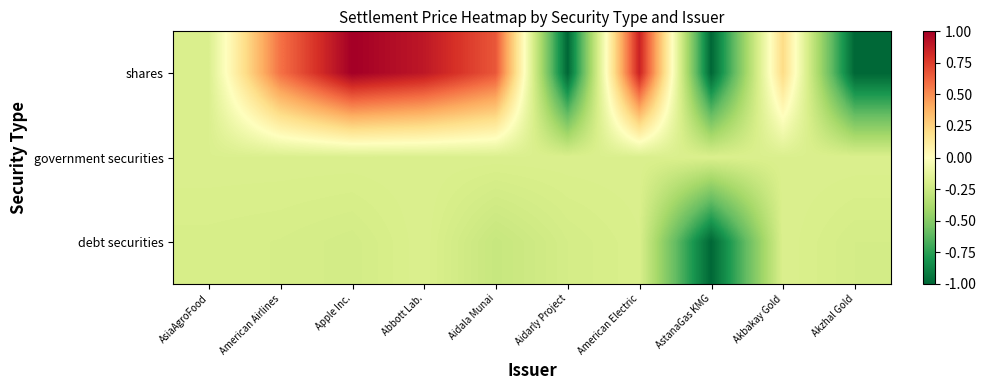

Which category has the highest value across all series?

Apple Inc.